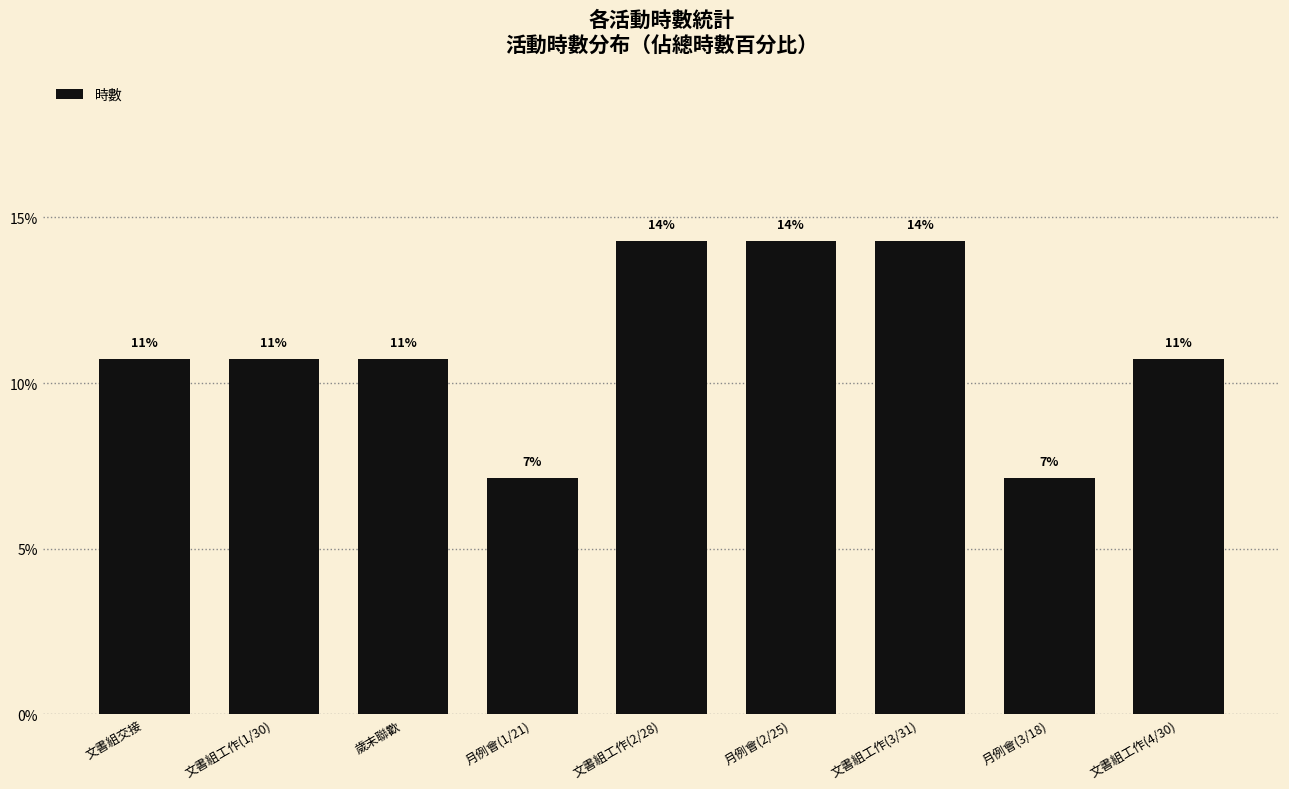

Are the bars horizontal?

No